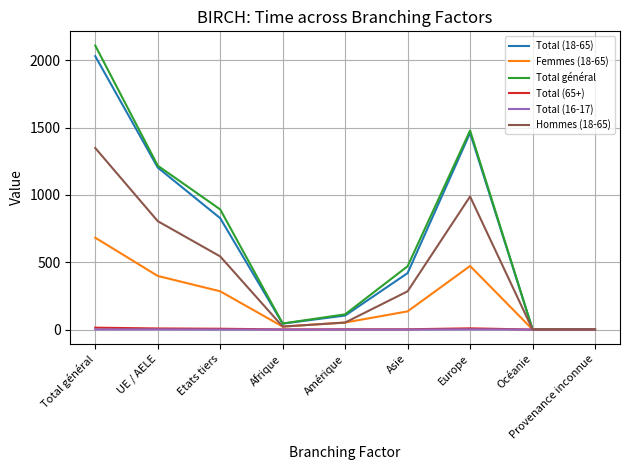

The value of Hommes (18-65) at Europe is 473. True or false?

False